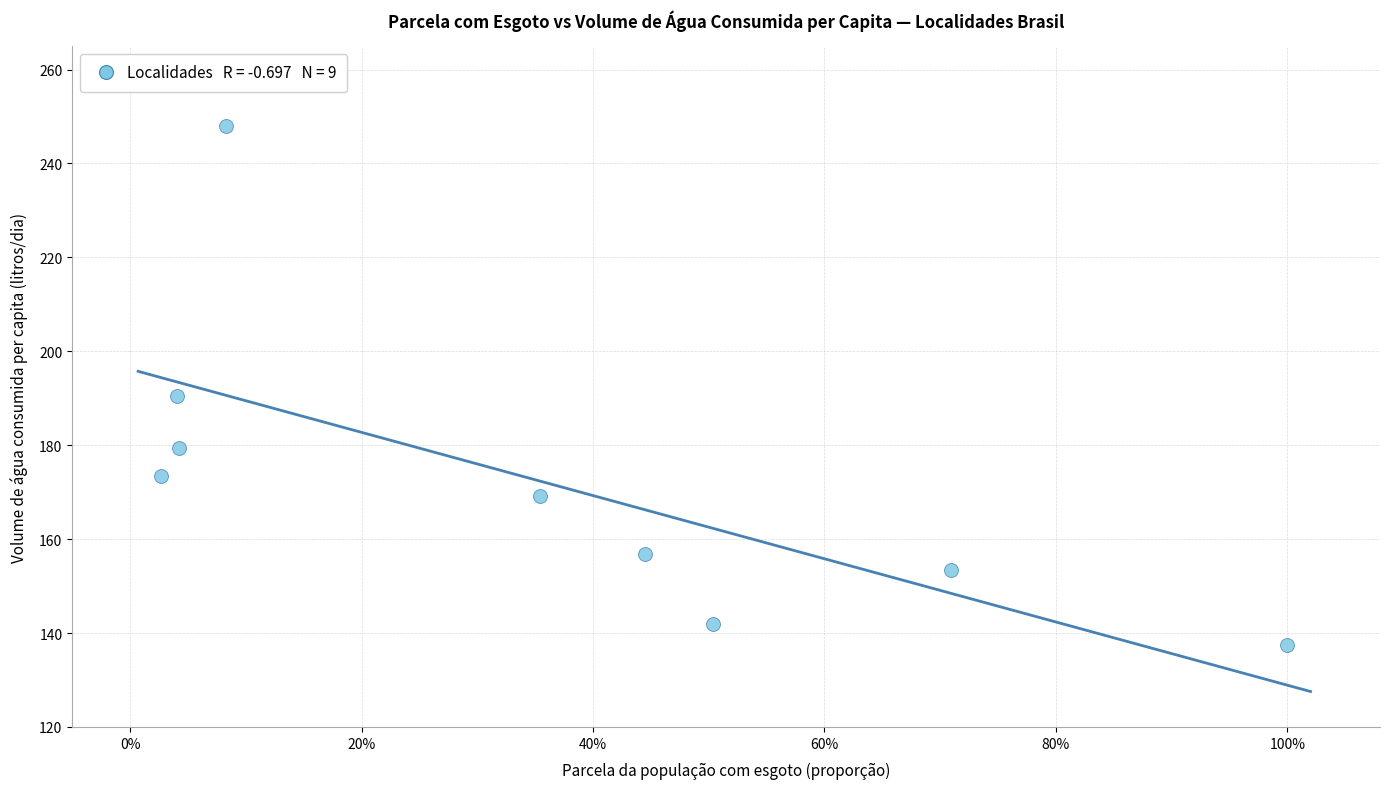

What is the range of X values (max minus min)?

1.0